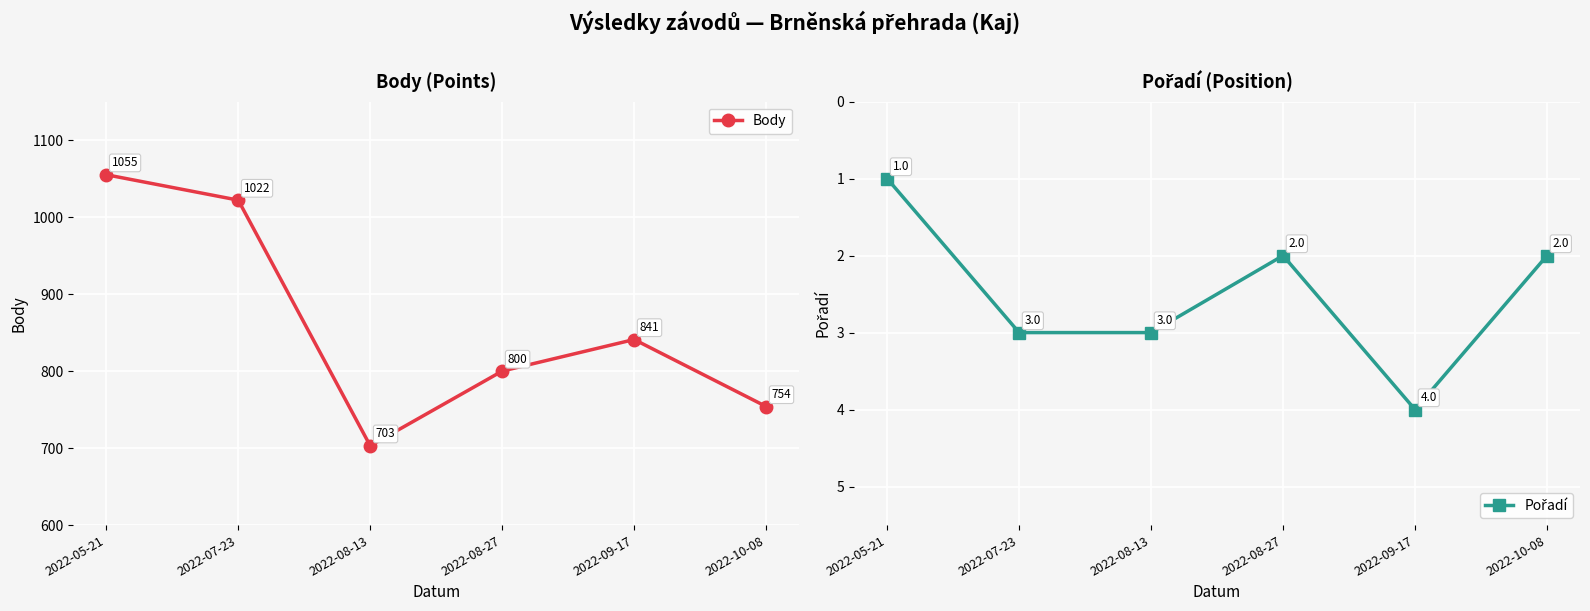

Count the number of categories in the chart.

6